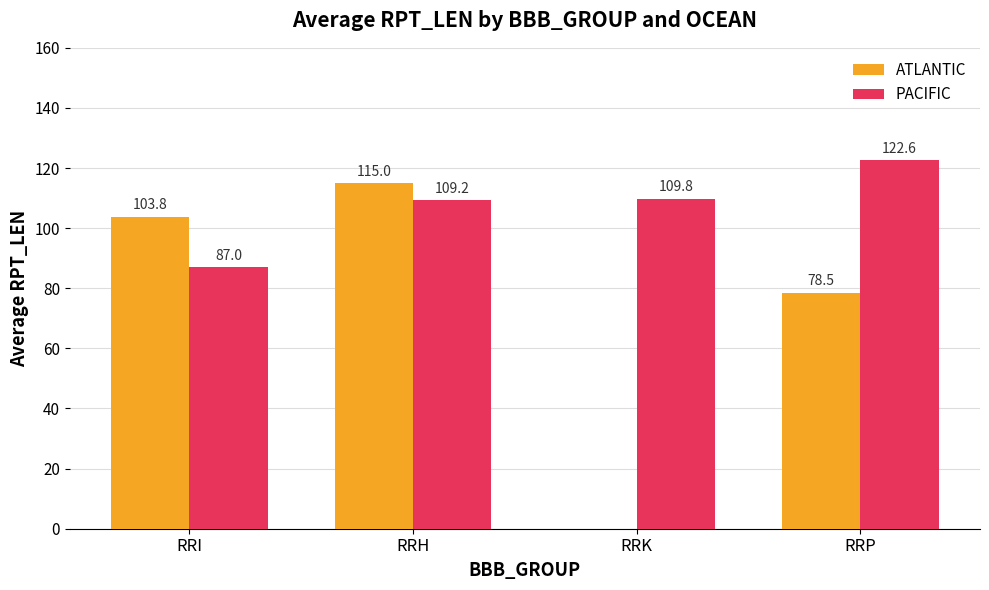

Which series has the largest total across all categories?

PACIFIC